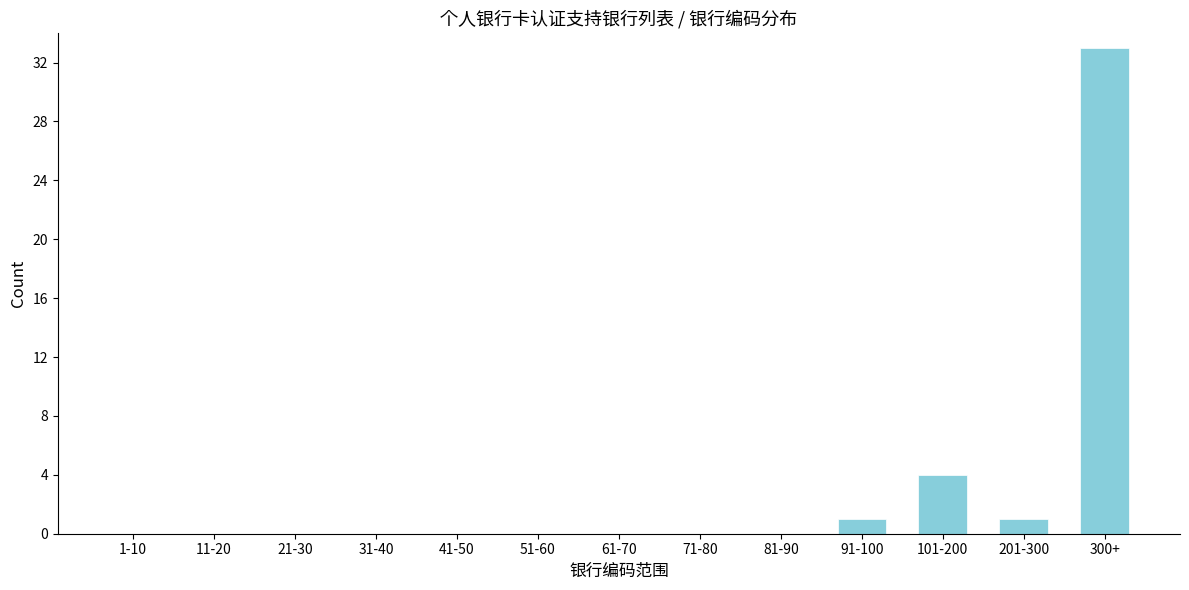

Reading left to right, list all the values displayed in this chart.

1-10=0	11-20=0	21-30=0	31-40=0	41-50=0	51-60=0	61-70=0	71-80=0	81-90=0	91-100=1	101-200=4	201-300=1	300+=33